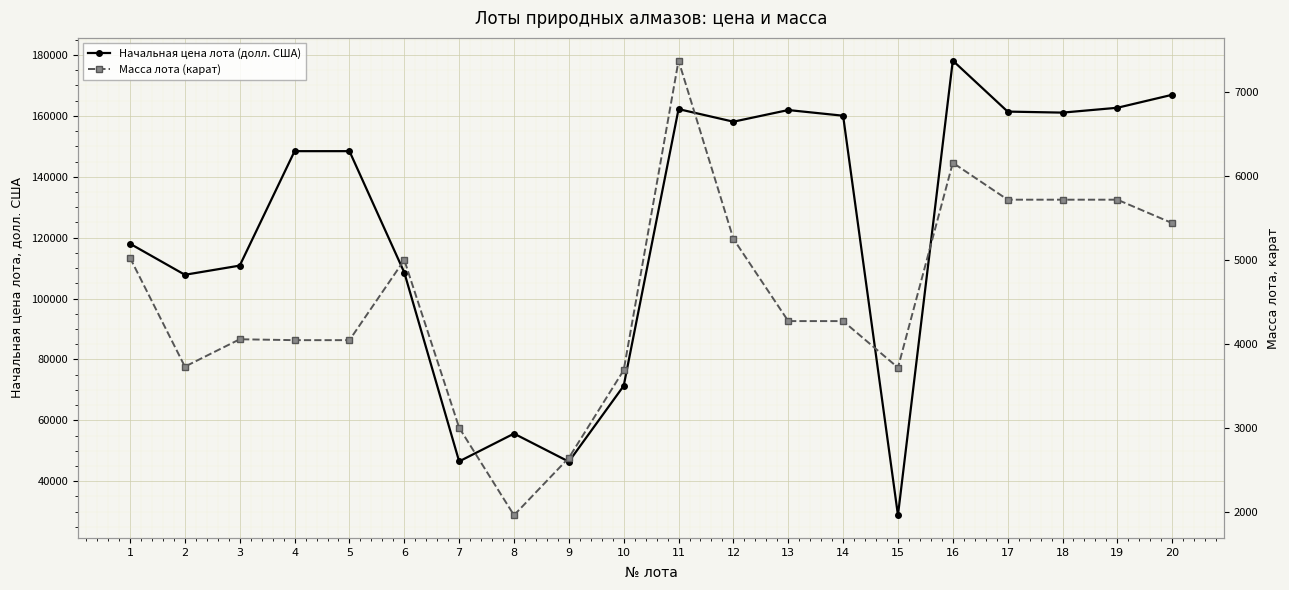

At which category does Масса лота (карат) reach its first local valley?

2